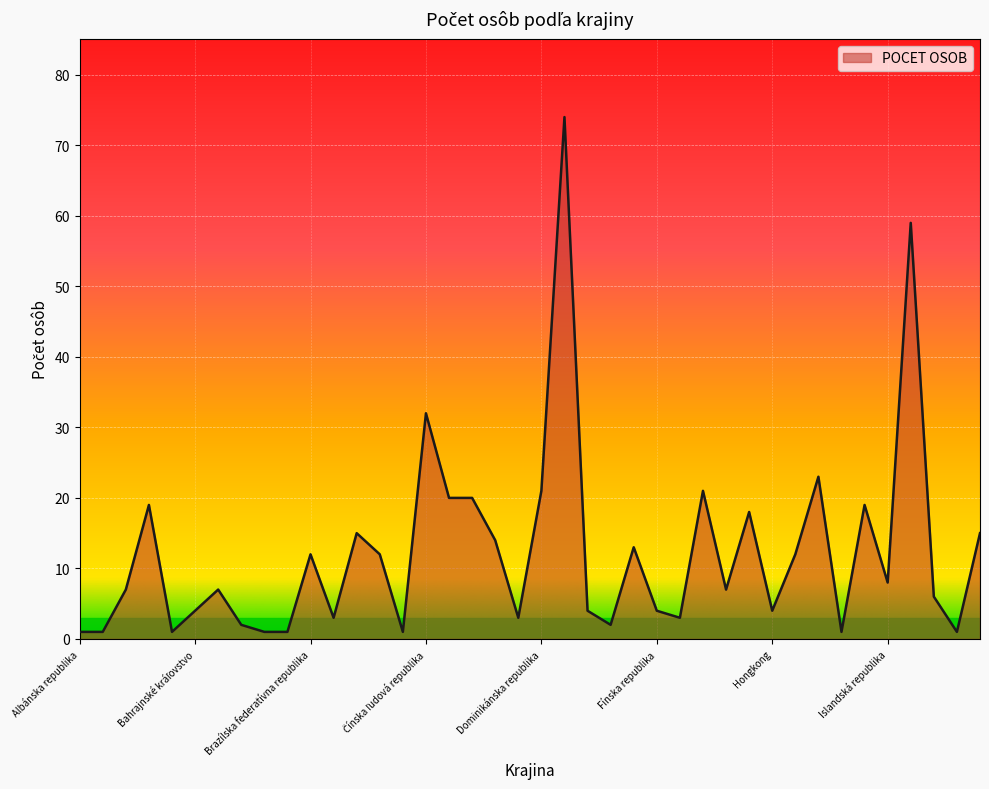

What is the difference between the maximum and minimum values?

73